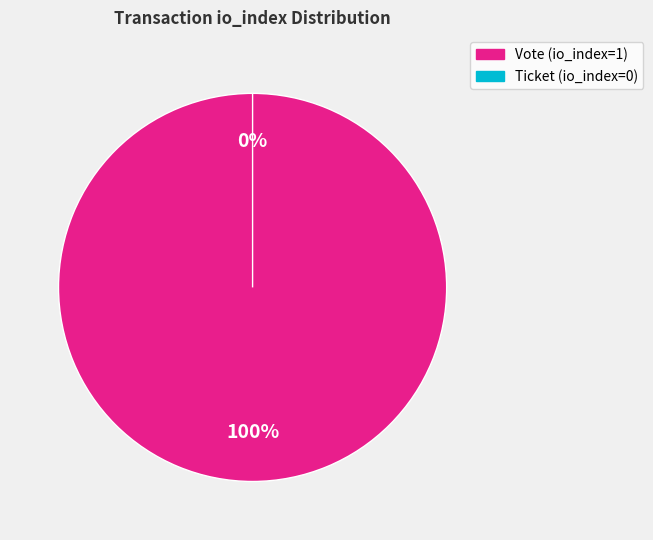

How many slices are in this pie chart?

2